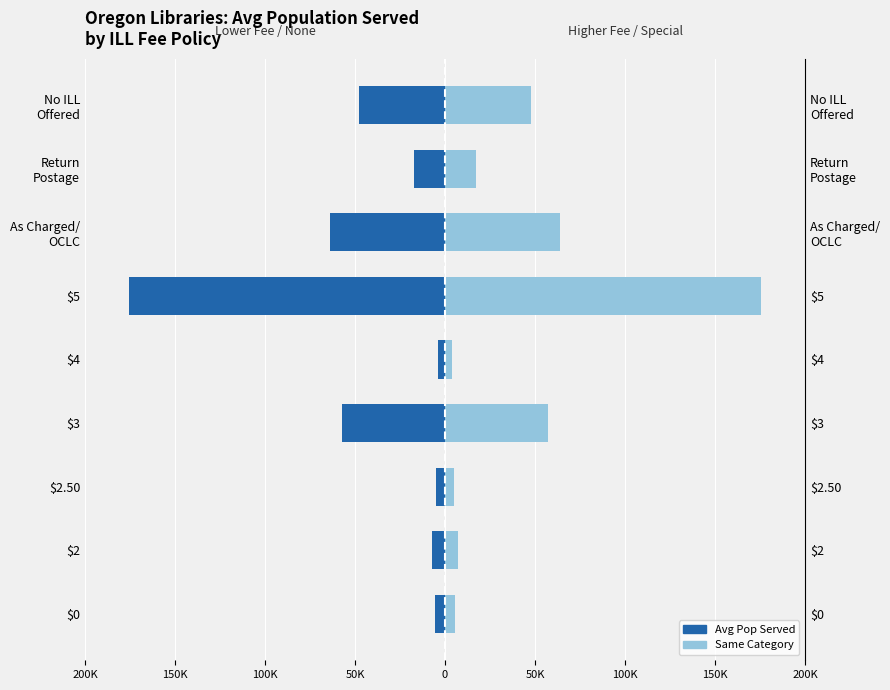

The Avg Pop (All Same Category) series shows 7760.7 at 100K. True or false?

False